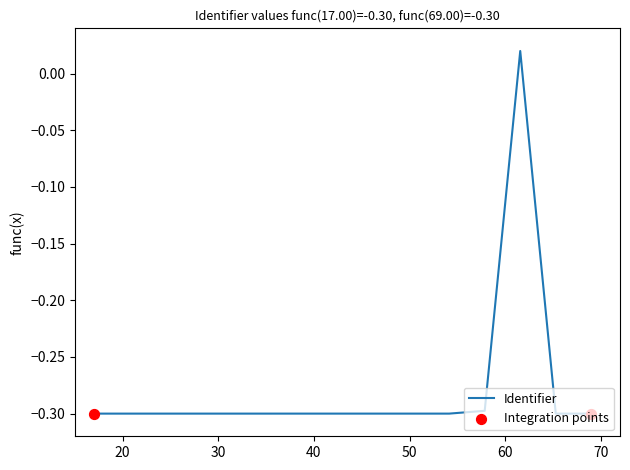

What is the difference between the maximum and minimum values?

0.3